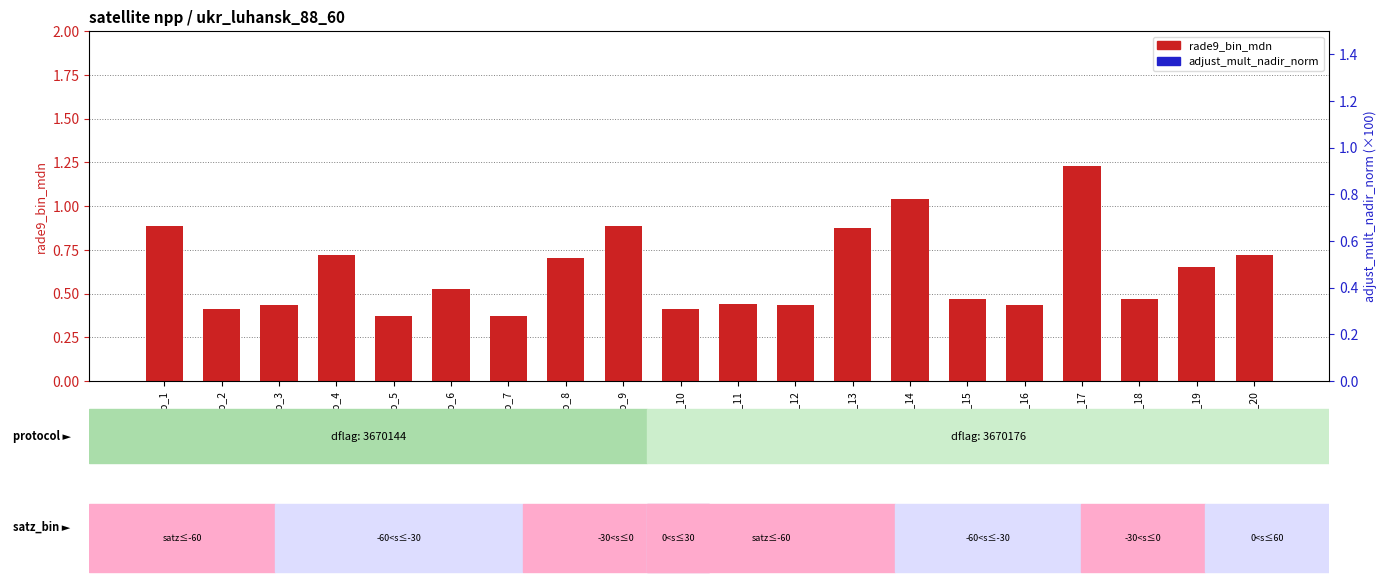

Which series contains the lowest Y value?

rade9_bin_mdn